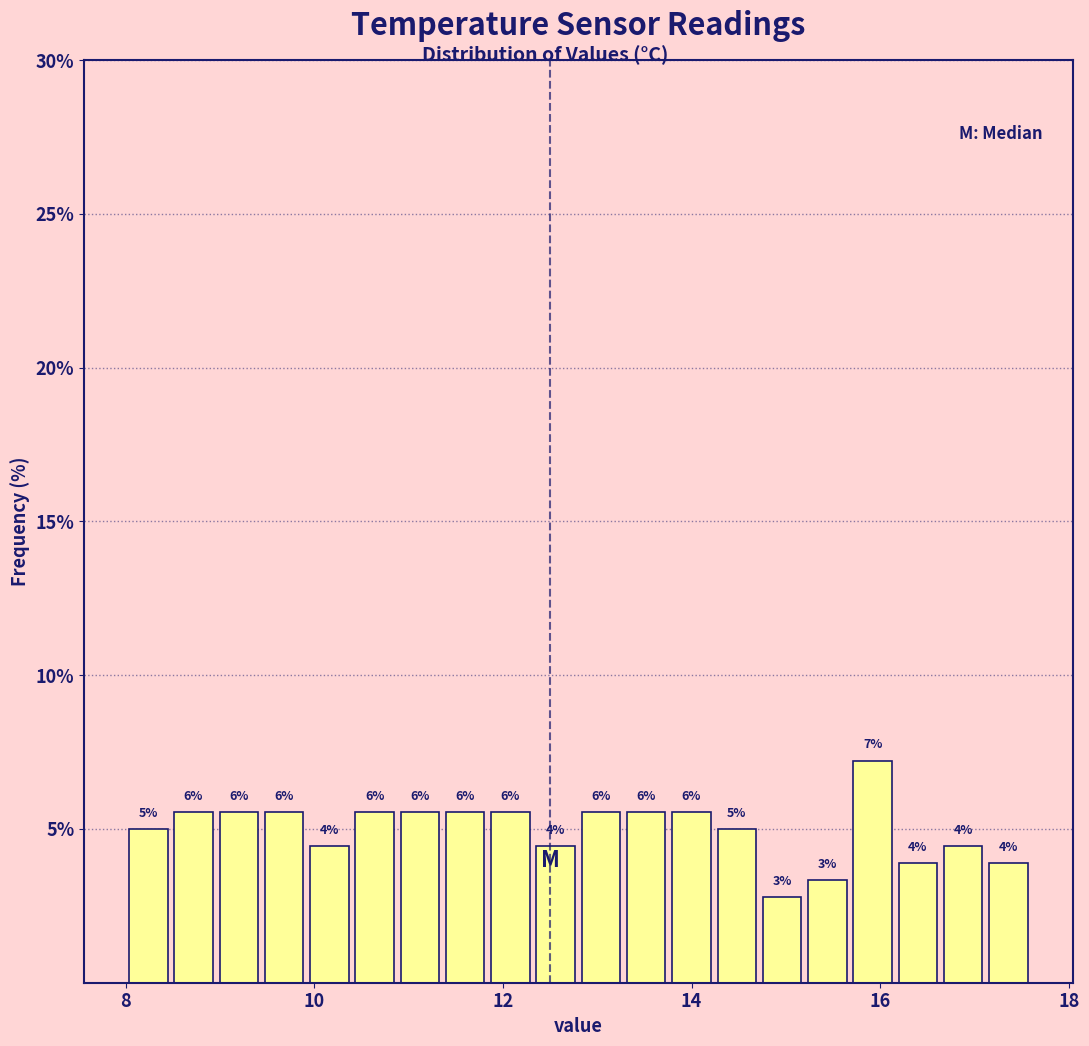

Read against the x-axis, roughly where is the centre of the tallest bar?

16.0